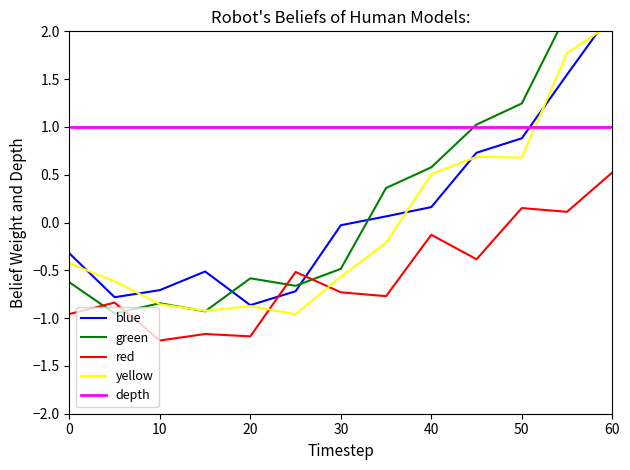

Is it true that red equals 0.9 at 60?

False